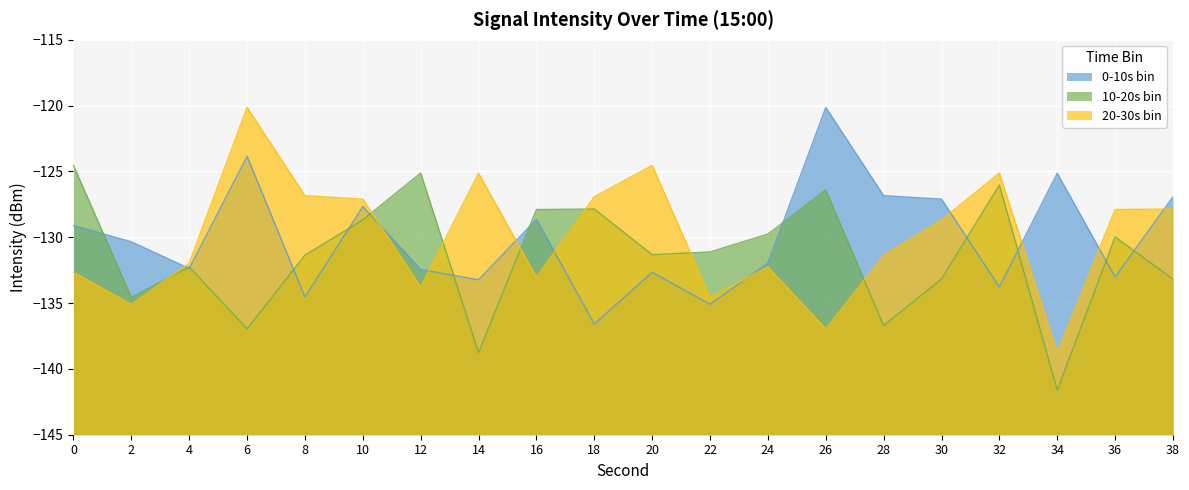

How many data points in 10-20s bin are above -131?

9